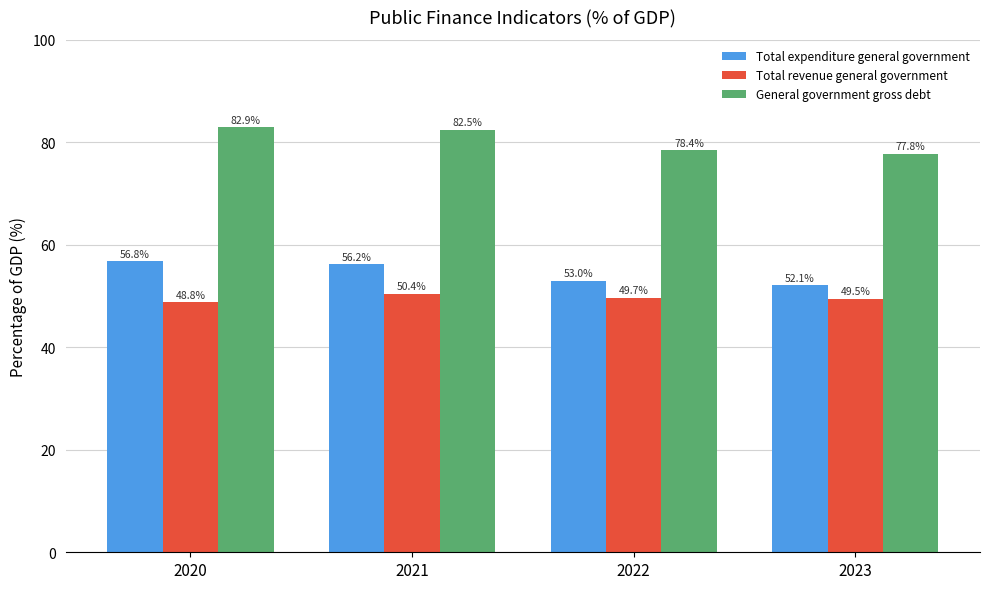

What value does the General government gross debt series have at 2021?

82.5